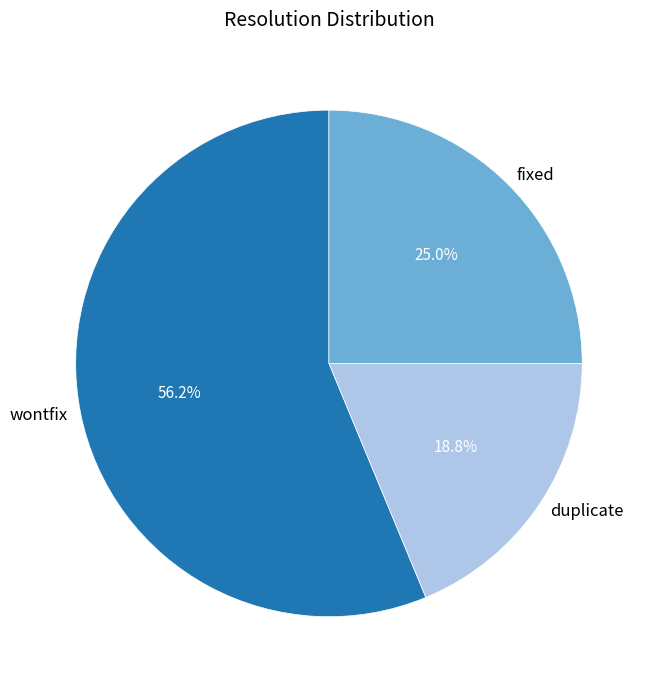

True or false: fixed accounts for 14% of the total.

False